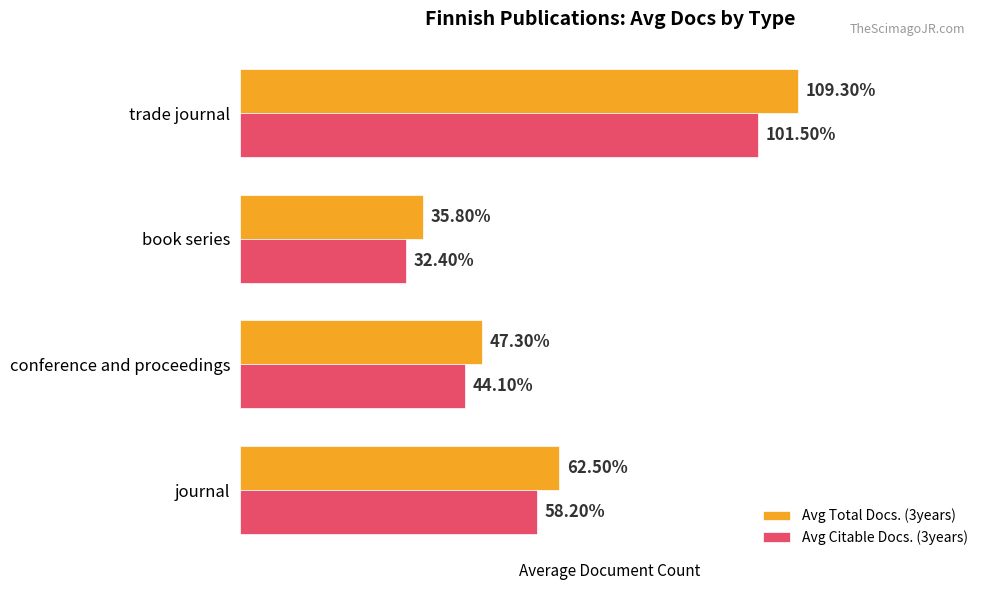

At which category is the sum across all series the highest?

trade journal